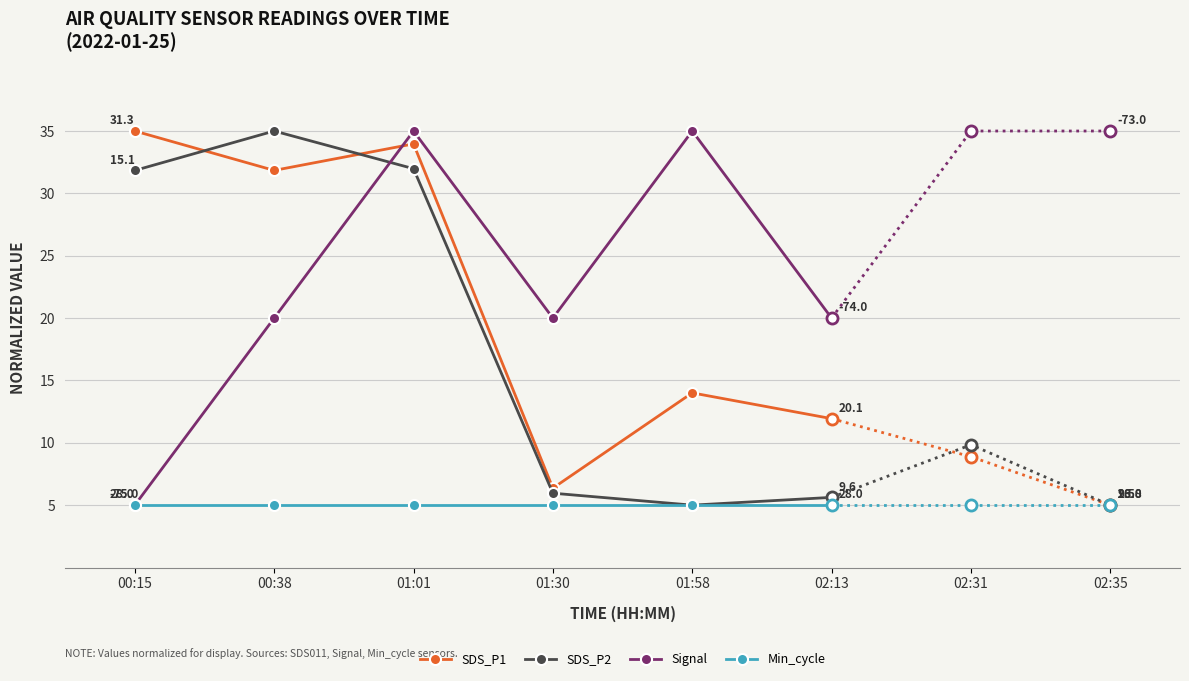

How many intersections are there between SDS_P1 and SDS_P2?

2